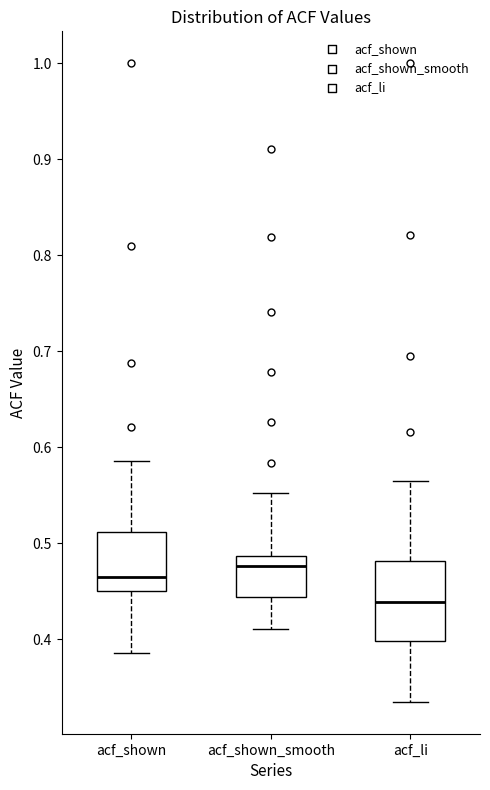

Where does the lower whisker of the box for acf_li end on the y-axis? The values are not printed on the chart, so give them approximately, as read against the axis.

0.34